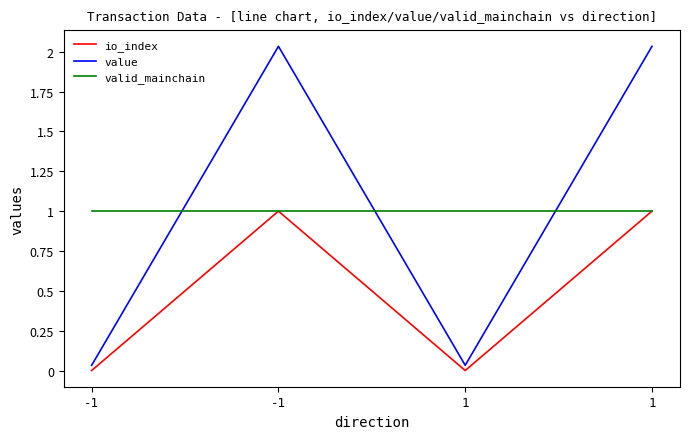

How many lines are shown in the chart?

3